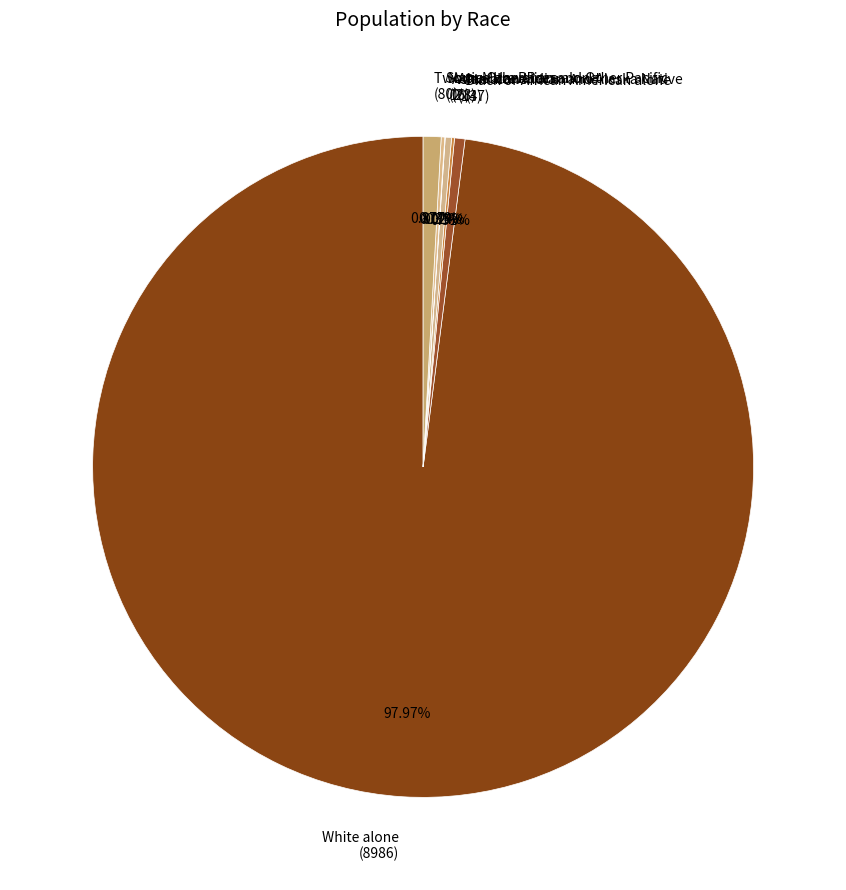

Is there a majority slice in this chart?

Yes